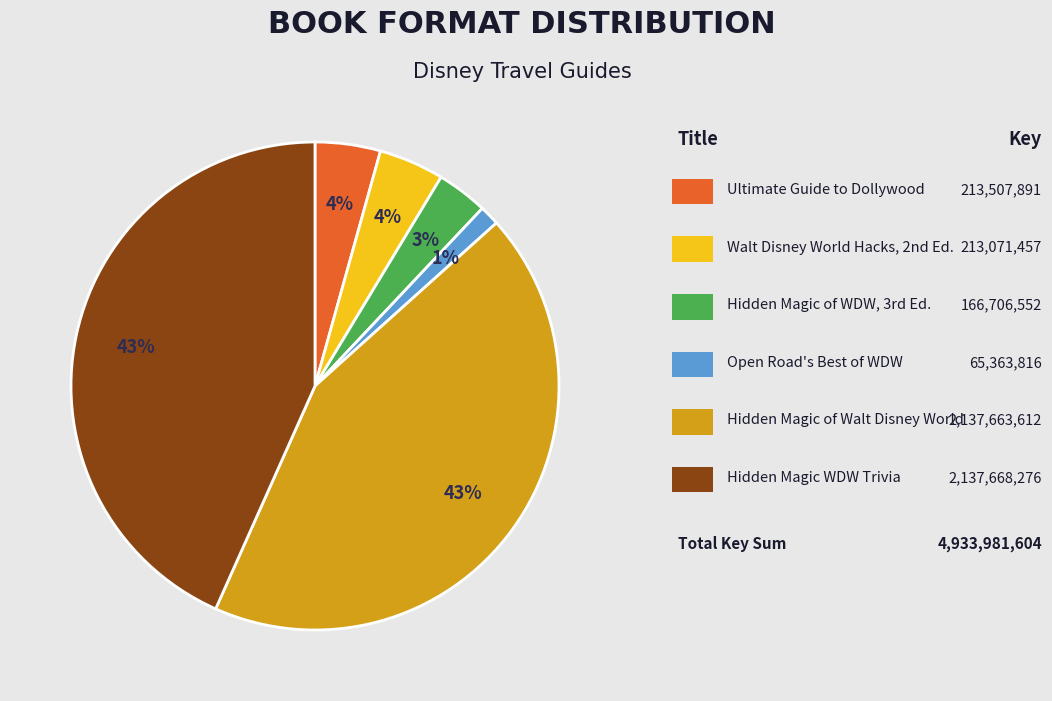

Is there a majority slice in this chart?

No